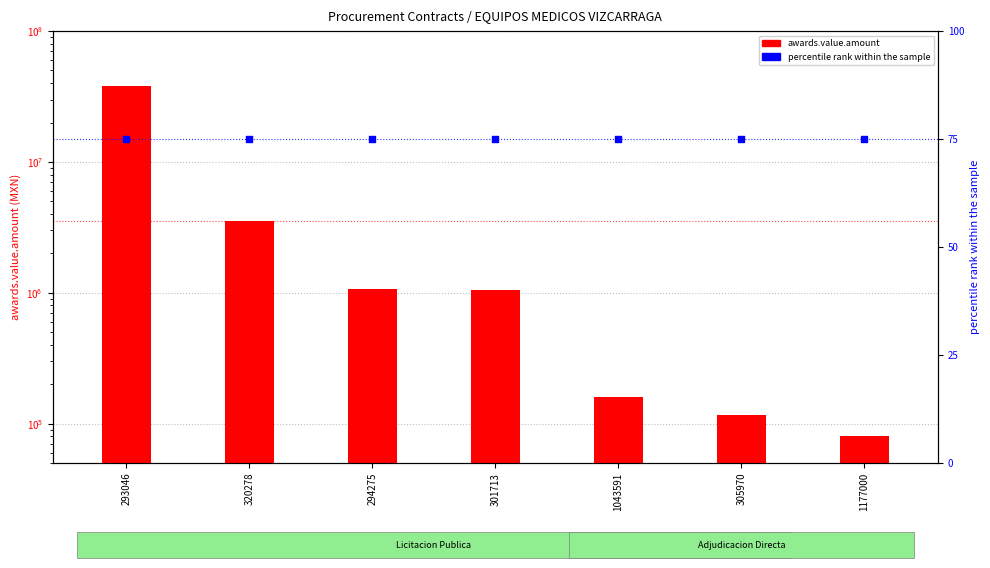

Is the value of percentile rank within the sample at 1177000 greater than the value of awards.value.amount at 294275?

No